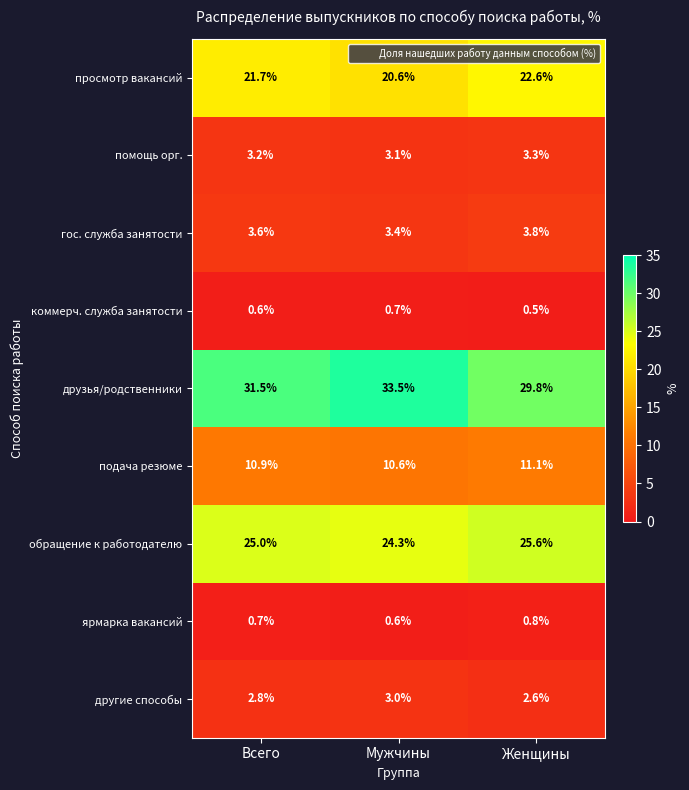

Is it true that подача резюме equals 11.1 at Женщины?

True